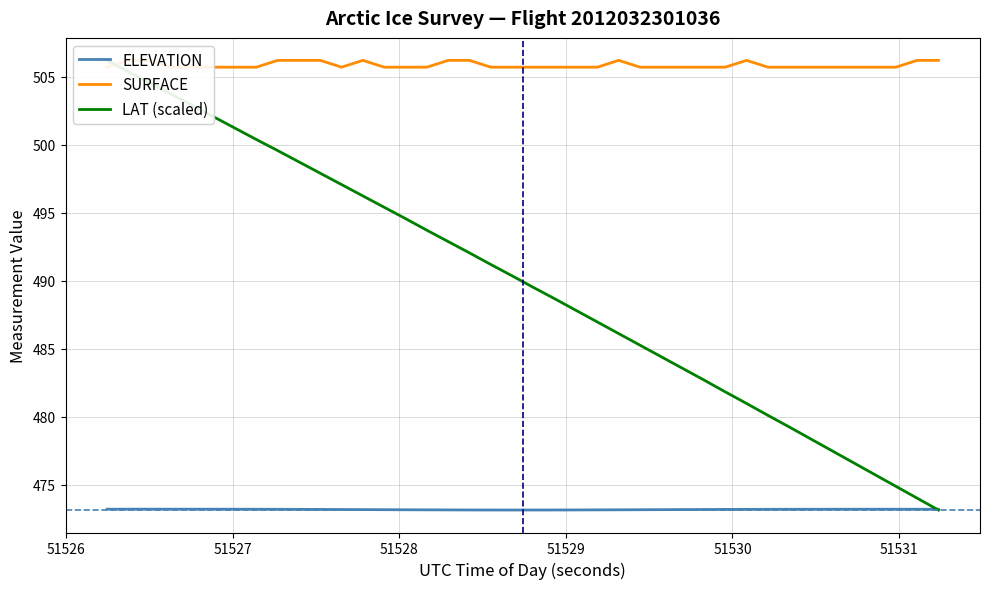

Which series has the largest total across all categories?

SURFACE